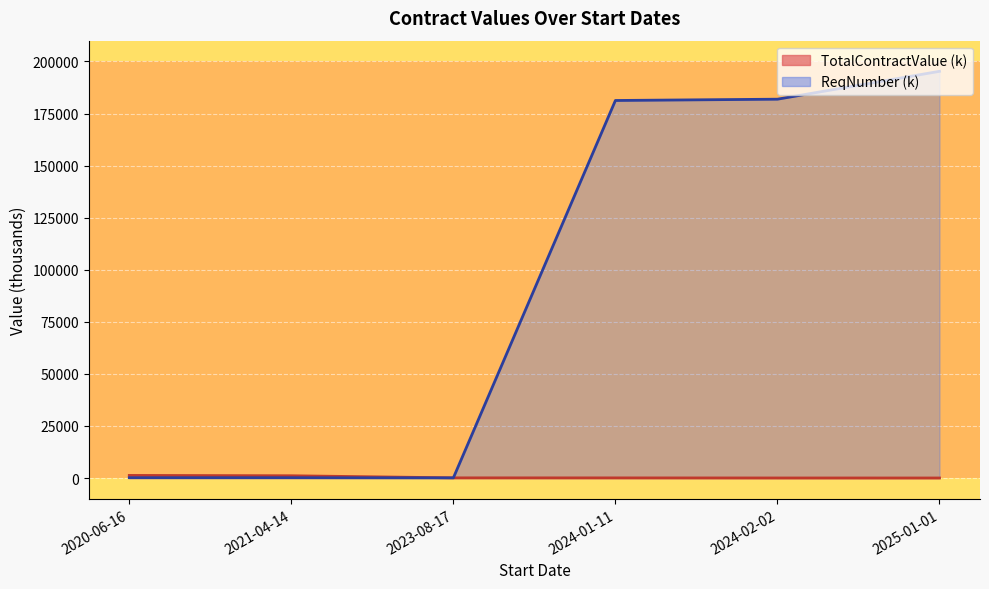

At which label is ReqNumber closest to 97680?

2024-01-11